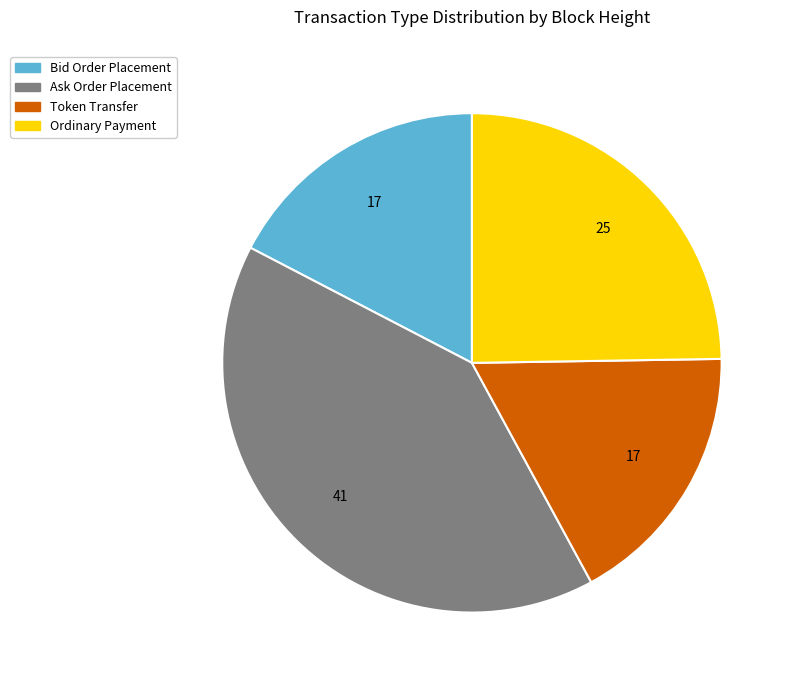

Does any single category account for the majority?

No